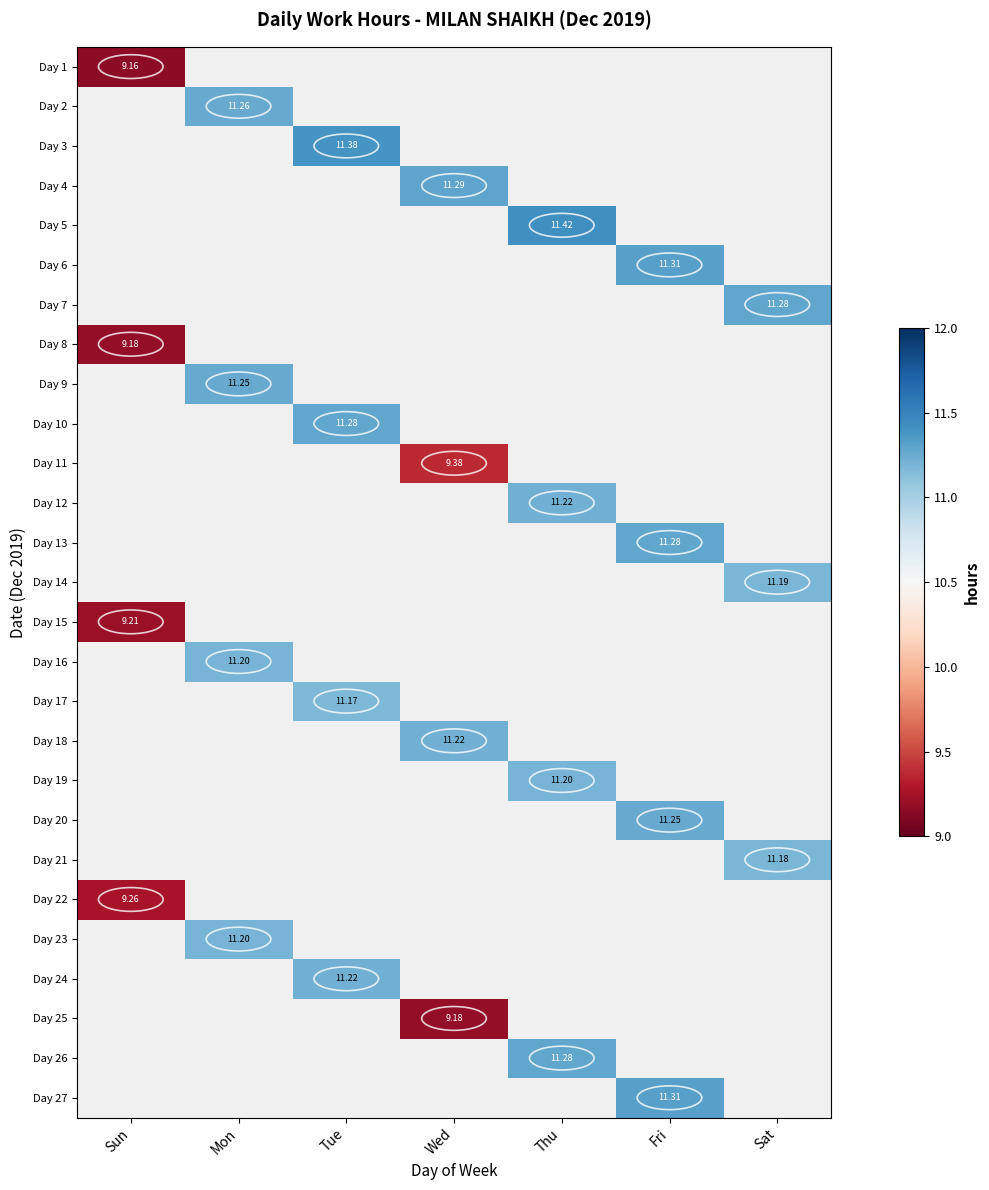

At how many categories does at least one series exceed 9?

7